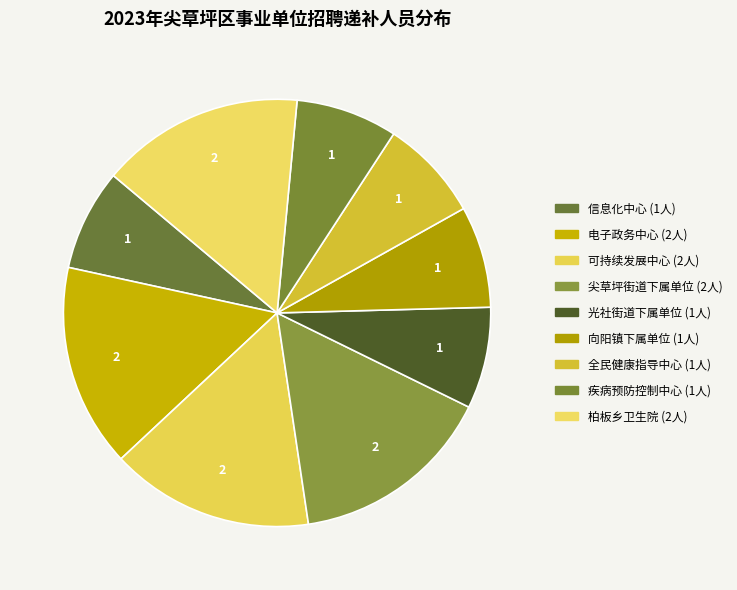

How many slices are in this pie chart?

9